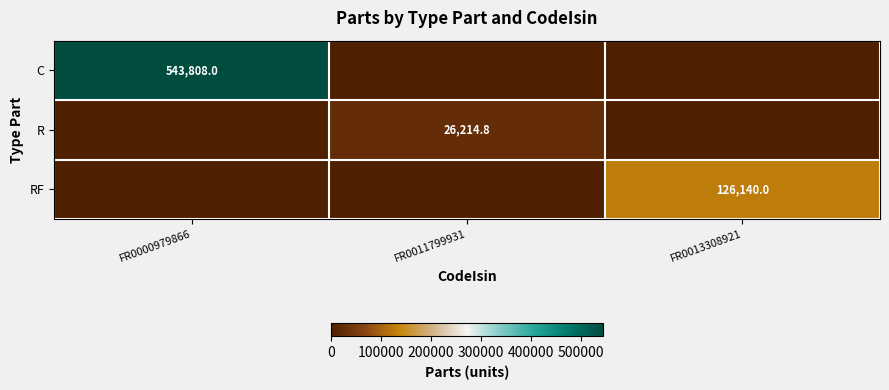

The C series shows 543808.0 at FR0000979866. True or false?

True